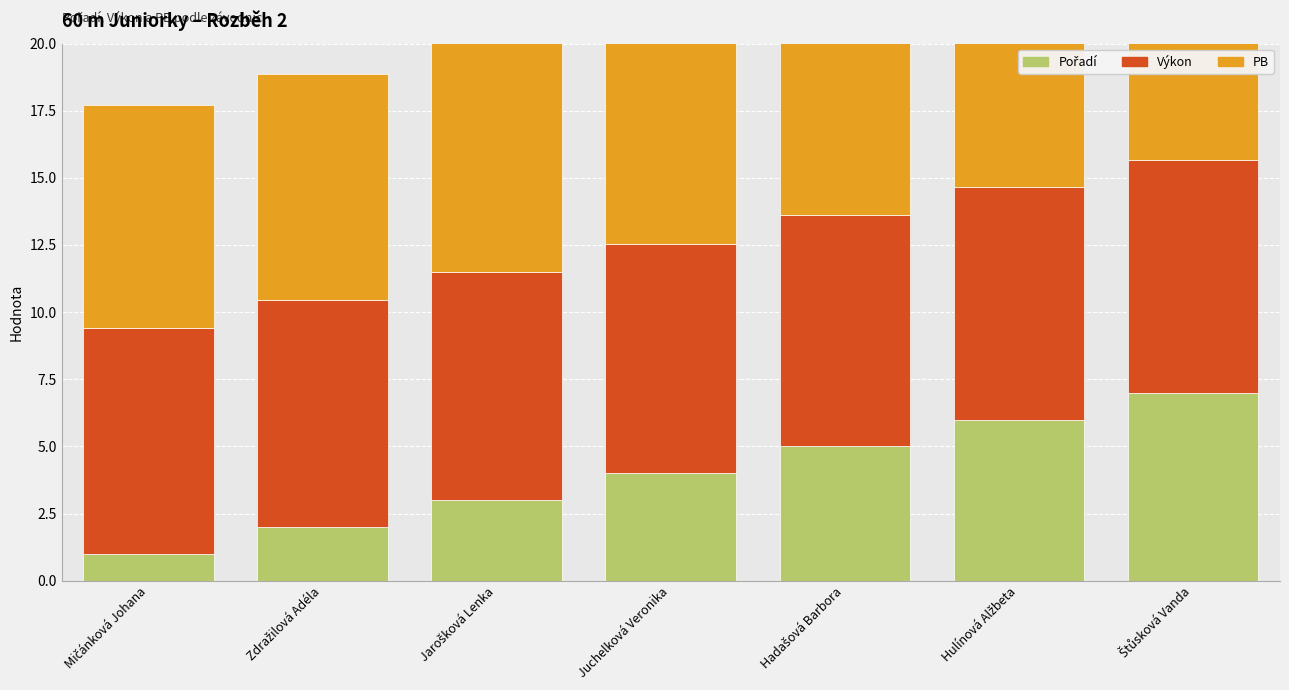

What is the sum of all Výkon values?

59.8